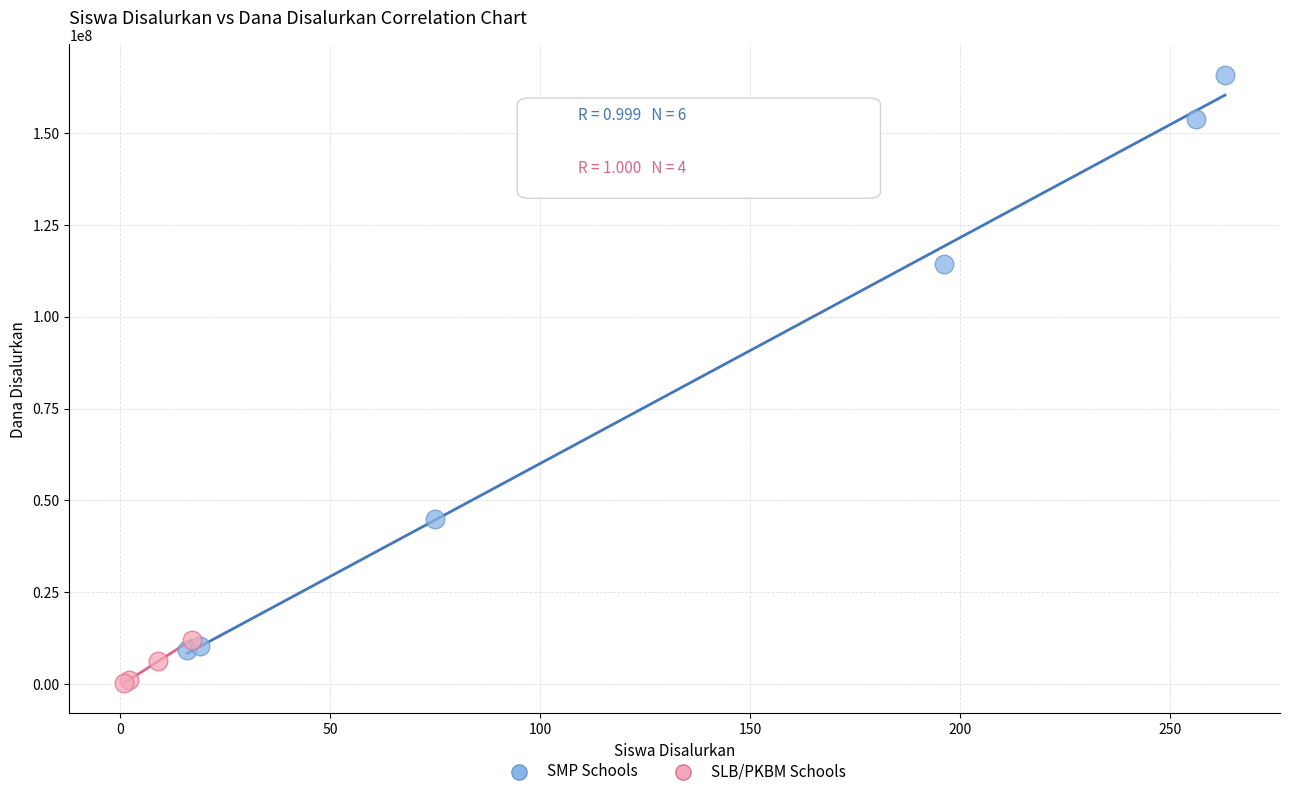

What are all the series names shown in the legend?

SMP Schools, SLB/PKBM Schools